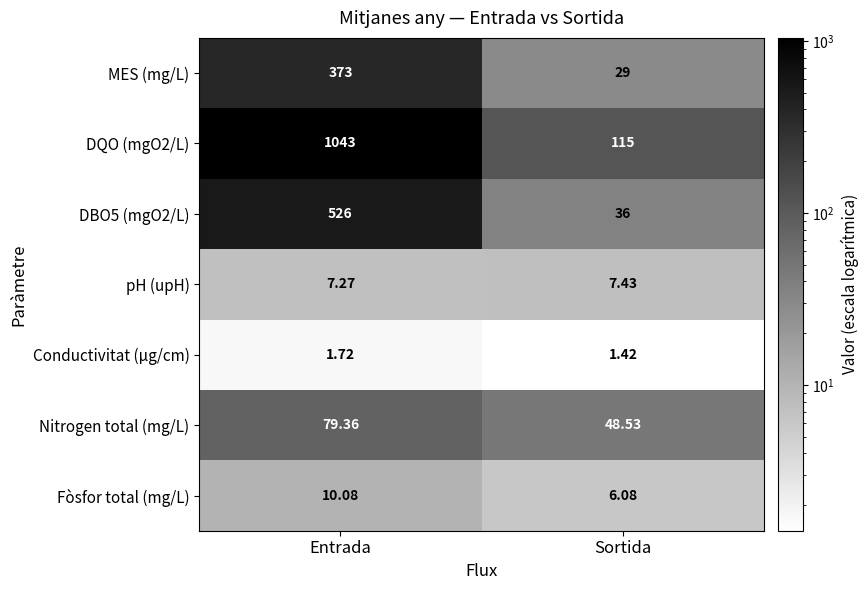

How many series are shown in this chart?

7